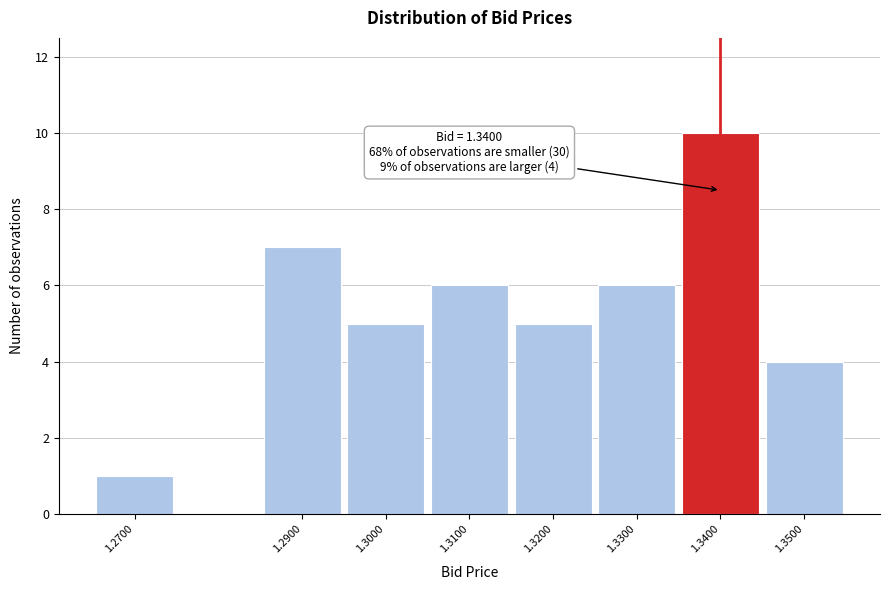

Reading left to right, transcribe all the data shown in this chart.

1.2700=1	1.2900=7	1.3000=5	1.3100=6	1.3200=5	1.3300=6	1.3400=10	1.3500=4